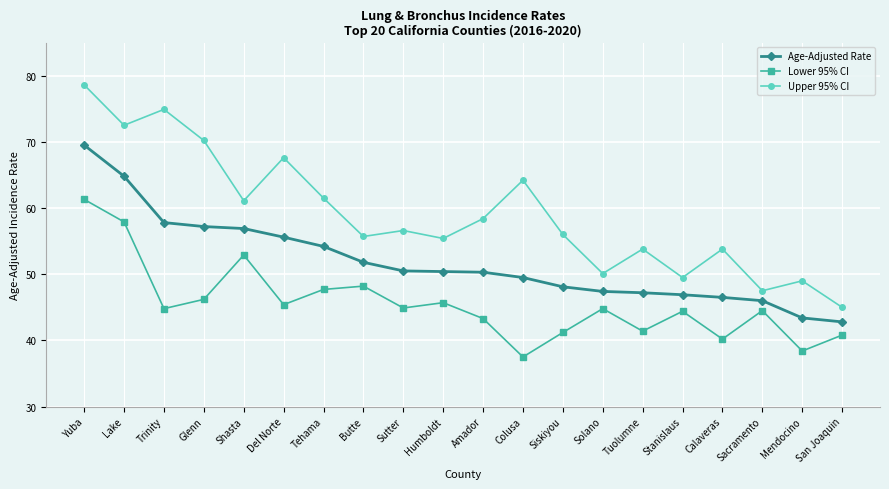

Is the value of Age-Adjusted Rate at Siskiyou greater than the value of Lower 95% CI at Amador?

Yes